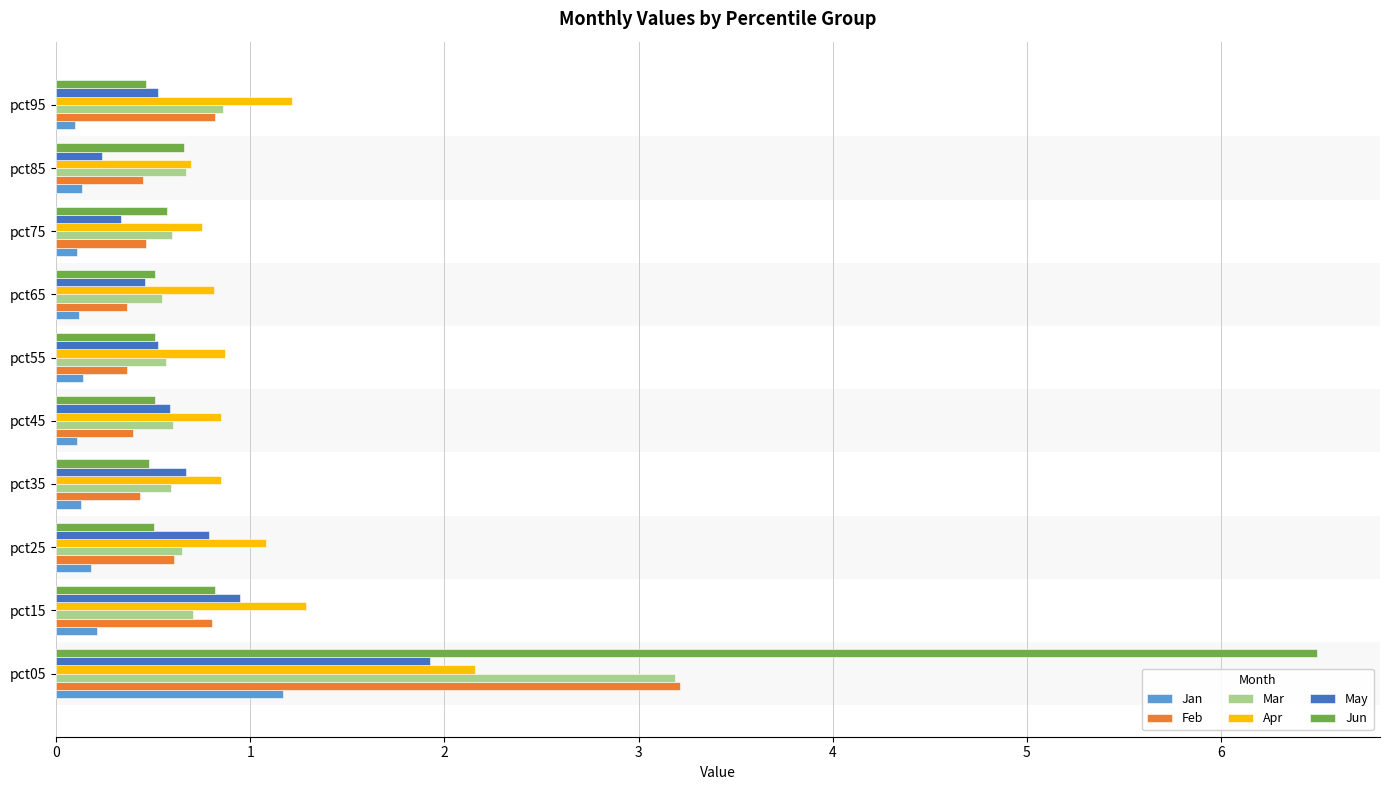

True or false: Mar has a value of 1.1 at pct25.

False